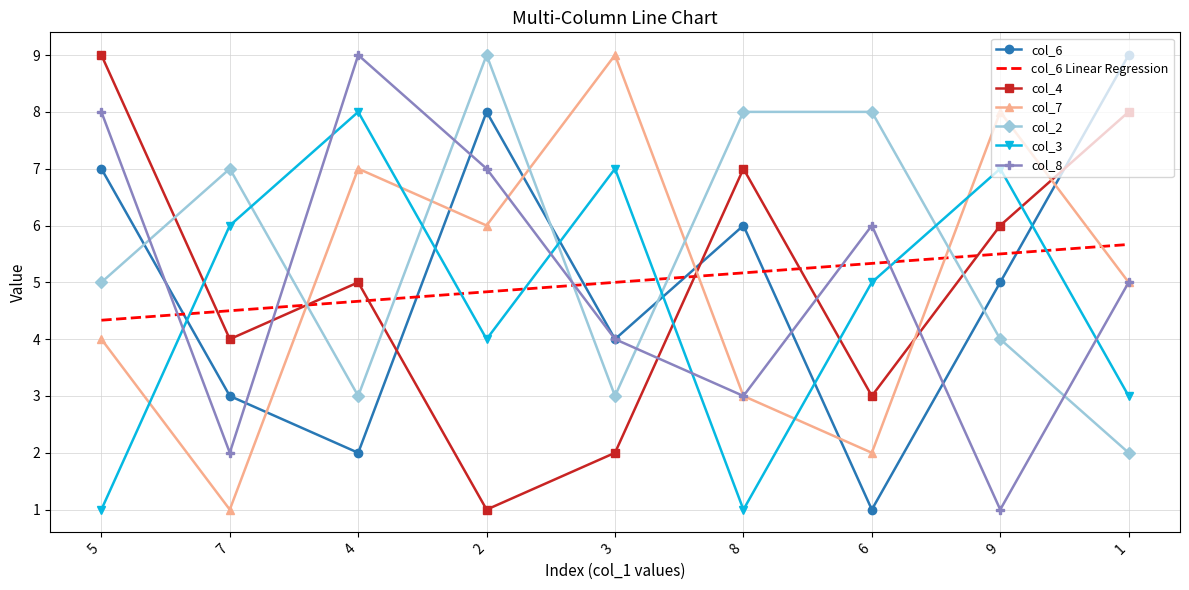

What is the total value across all series at 7?

27.5